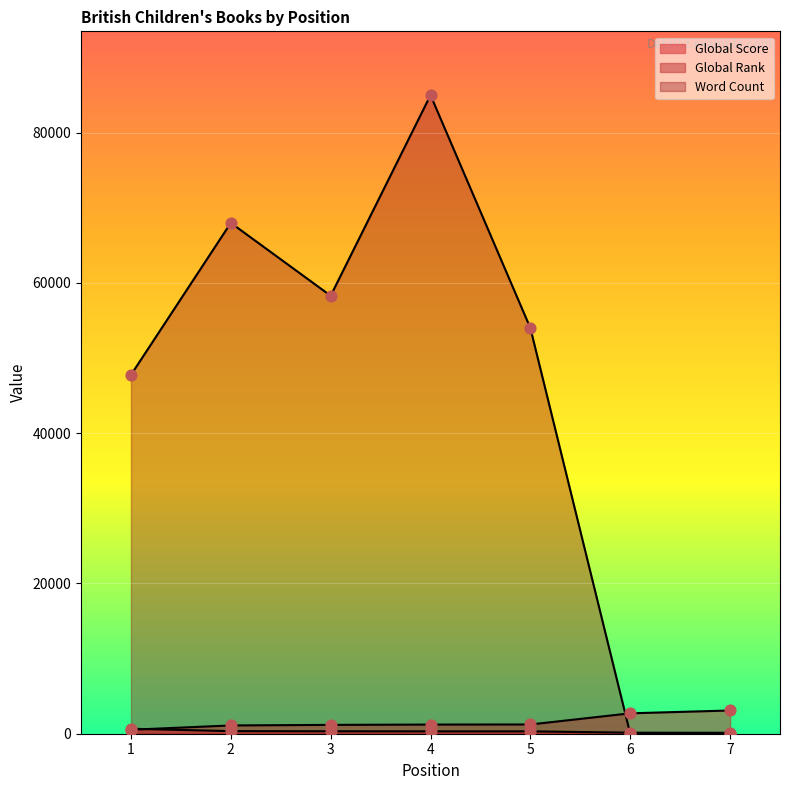

At how many categories does at least one series exceed 57731?

3